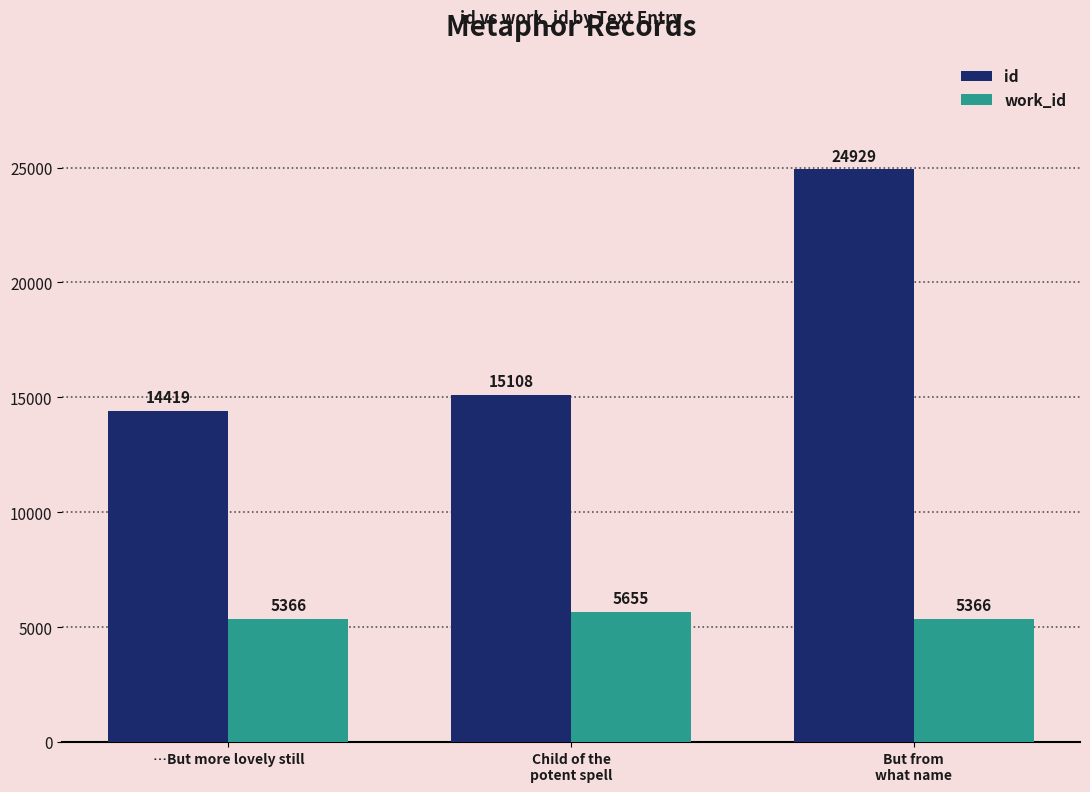

What is the difference between the maximum and second lowest values in the id series?

9821